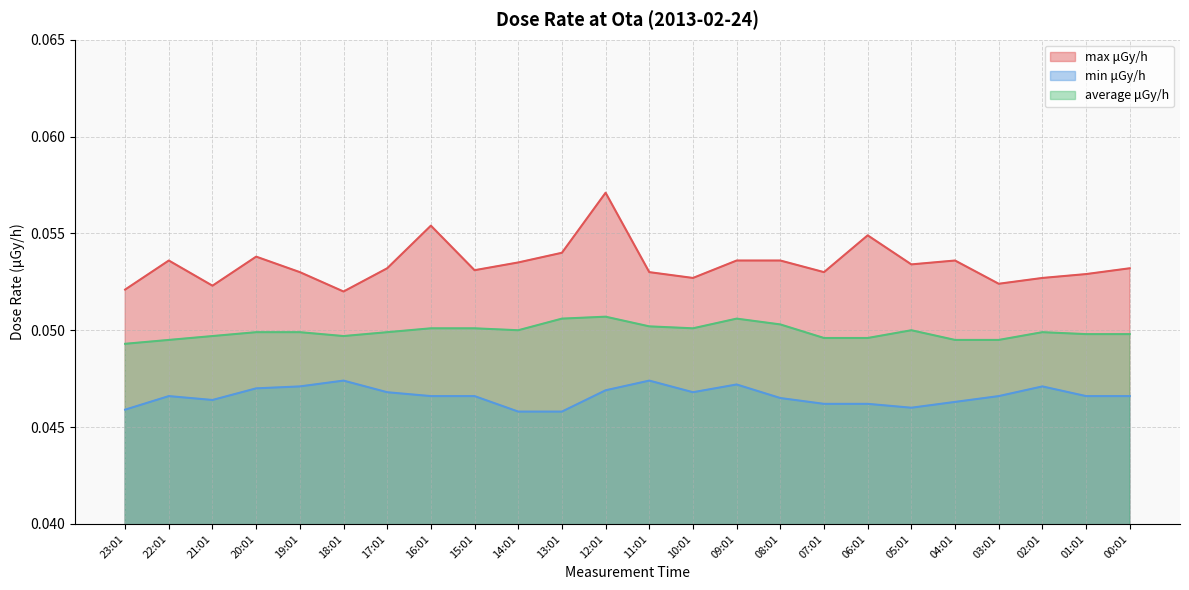

True or false: min μGy/h and max μGy/h intersect in this chart.

False